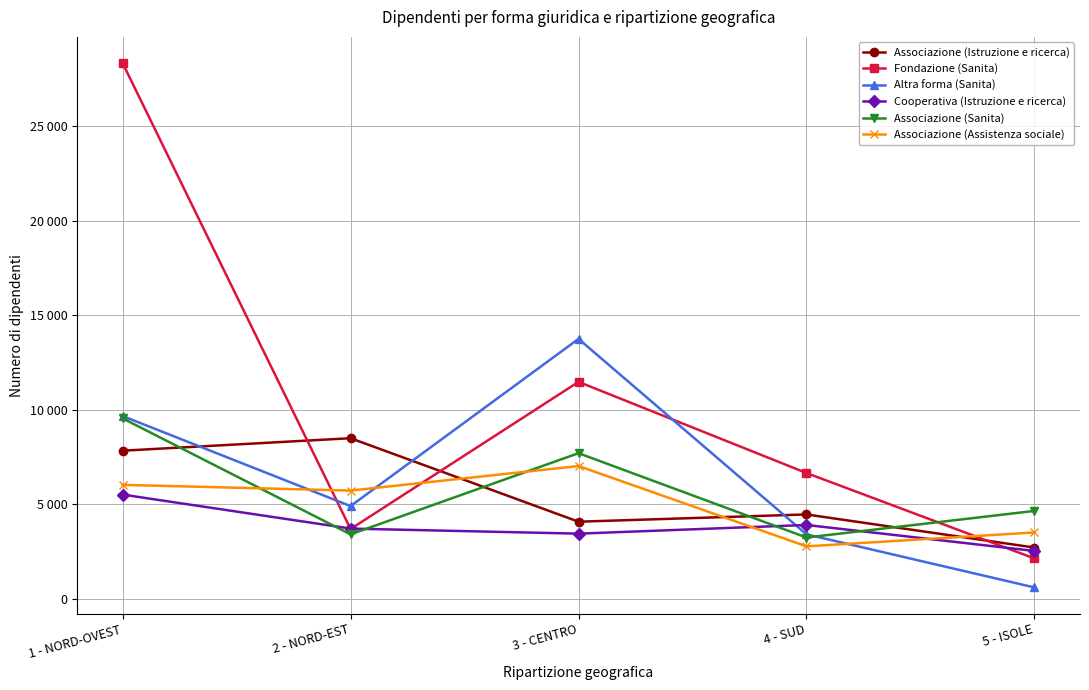

What is the difference between the Fondazione (Sanita) values at 3 - CENTRO and 2 - NORD-EST?

7788